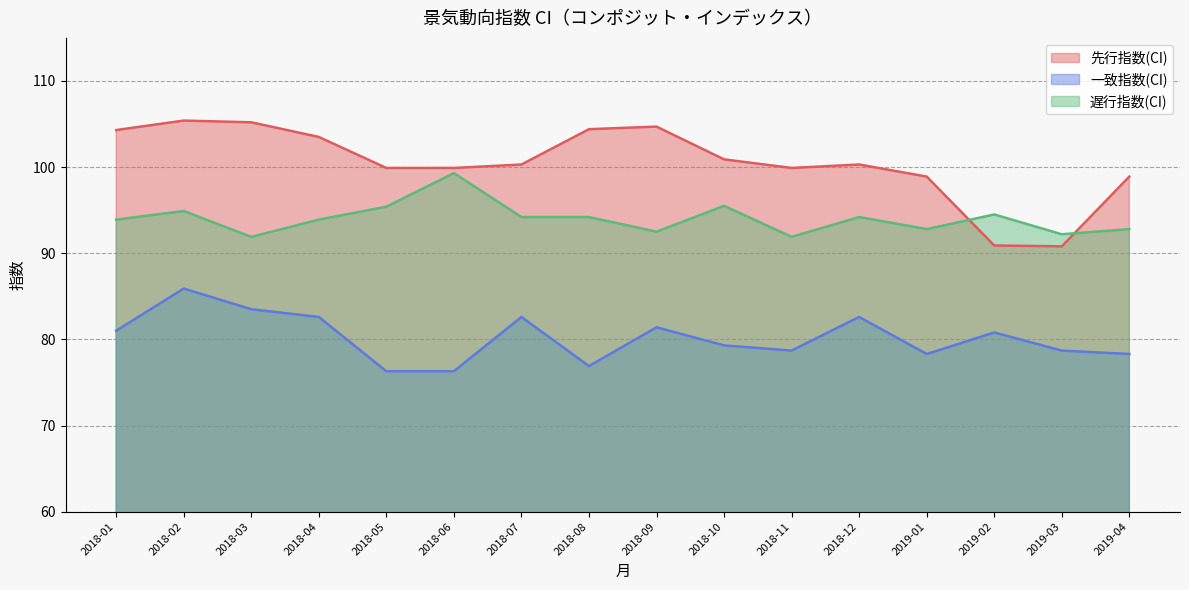

At which category is the sum across all series the highest?

2018-02